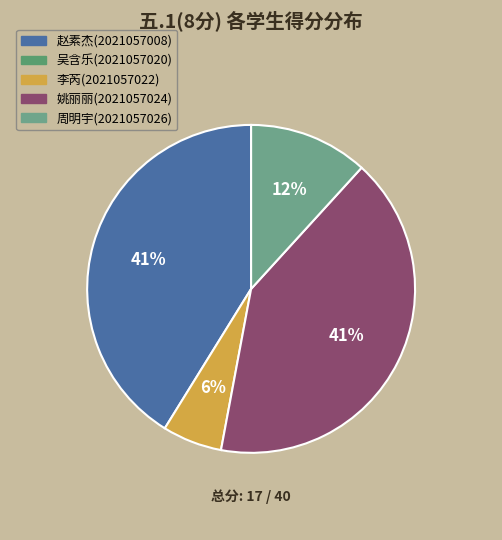

Is there any slice that represents more than half of the pie?

No